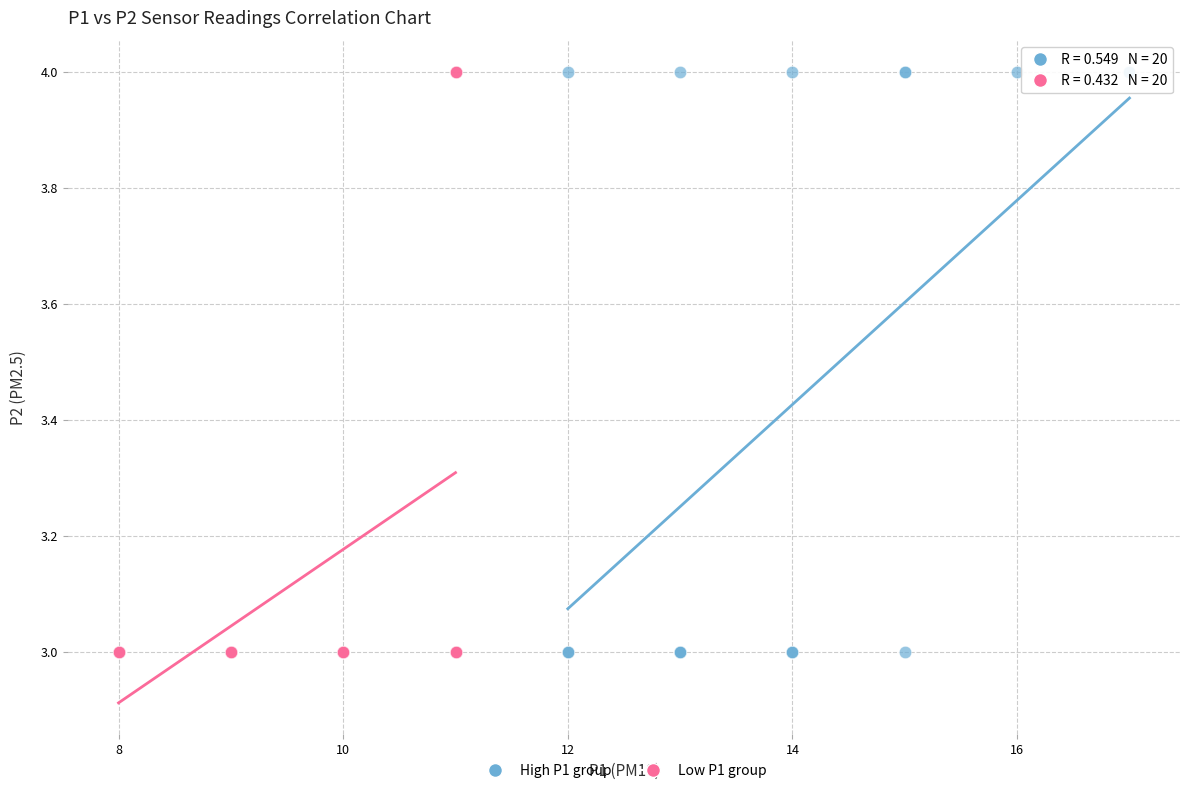

What are all the series names shown in the legend?

High P1 group, Low P1 group